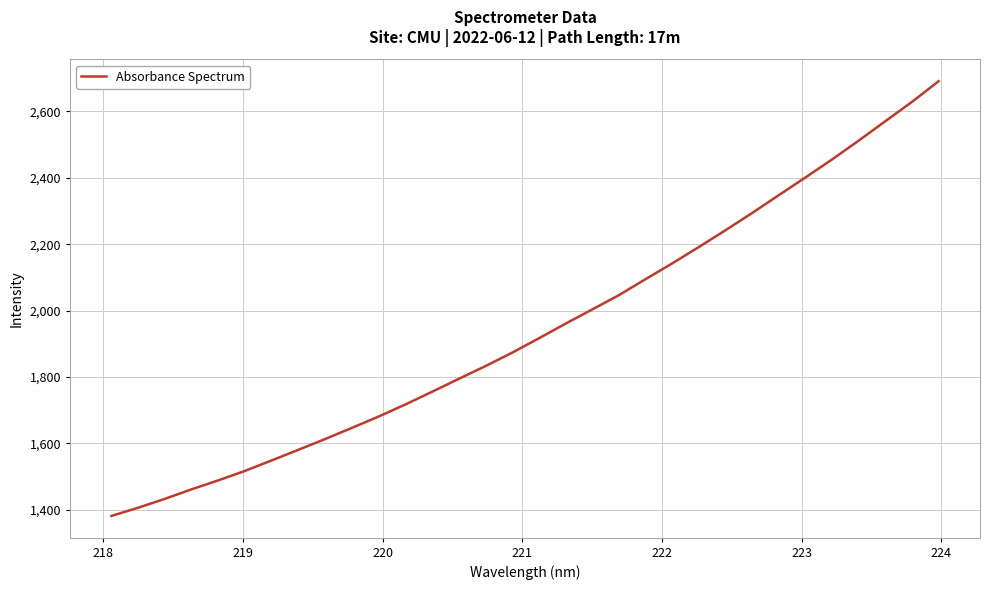

What is the maximum value shown in the chart?

2691.1